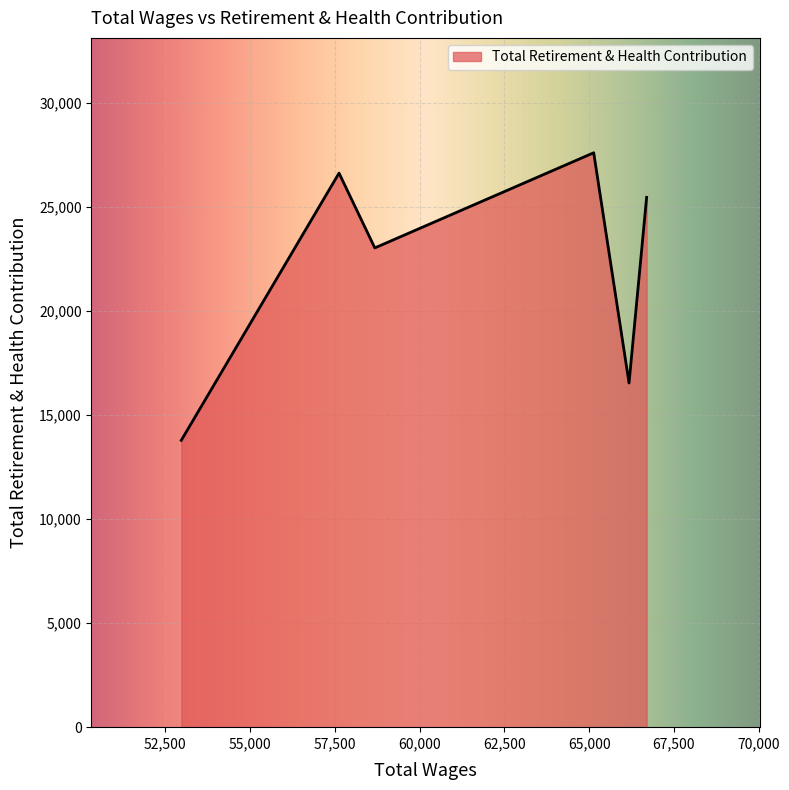

What is the difference between the second highest and minimum values?

12839